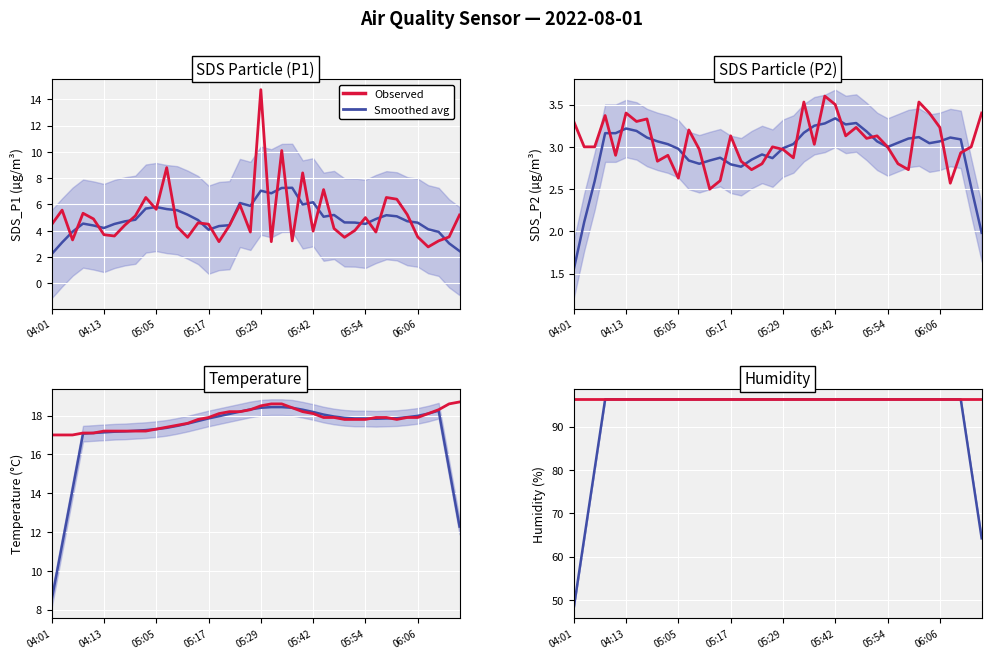

What is the sum of all Smoothed avg values?

3707.5